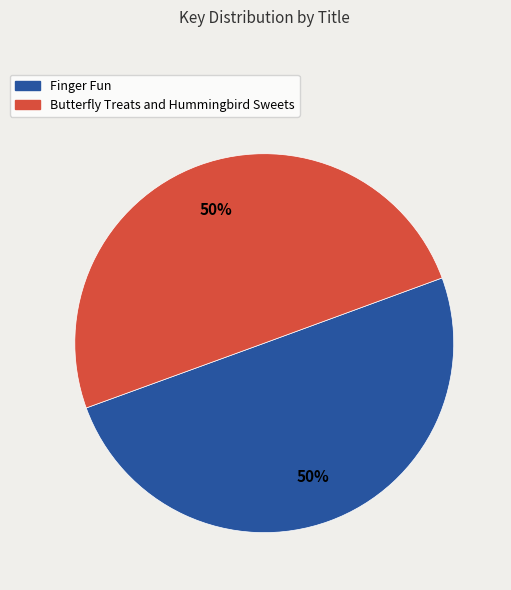

Count the number of slices in the pie.

2